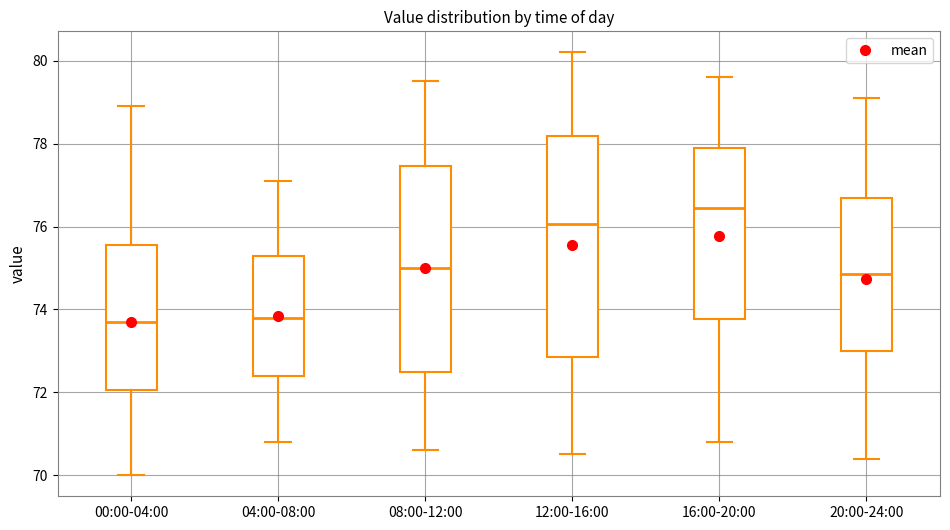

Which box's median line is the highest?

16:00-20:00